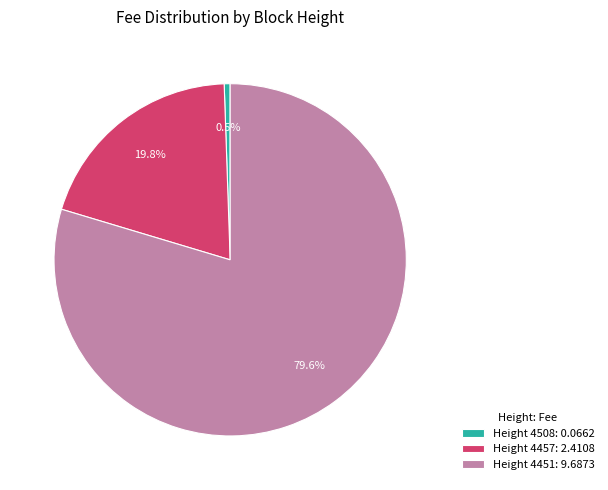

Which category has the smallest portion of the pie?

Height 4508: 0.0662